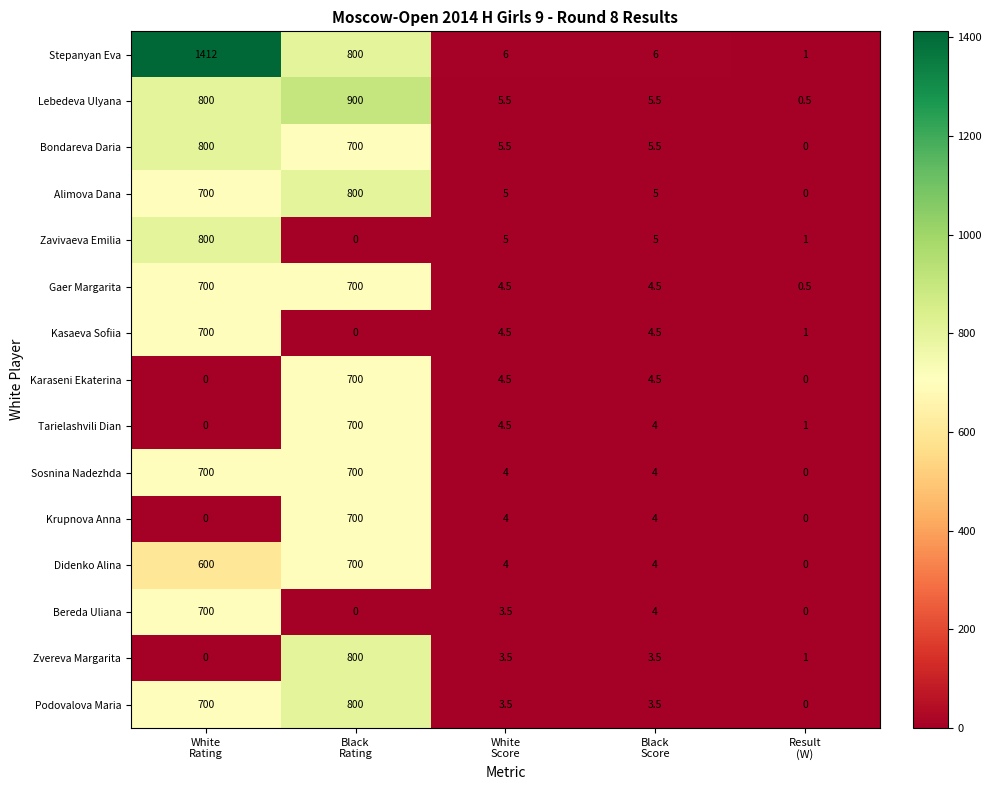

Which series has the largest total across all categories?

Stepanyan Eva